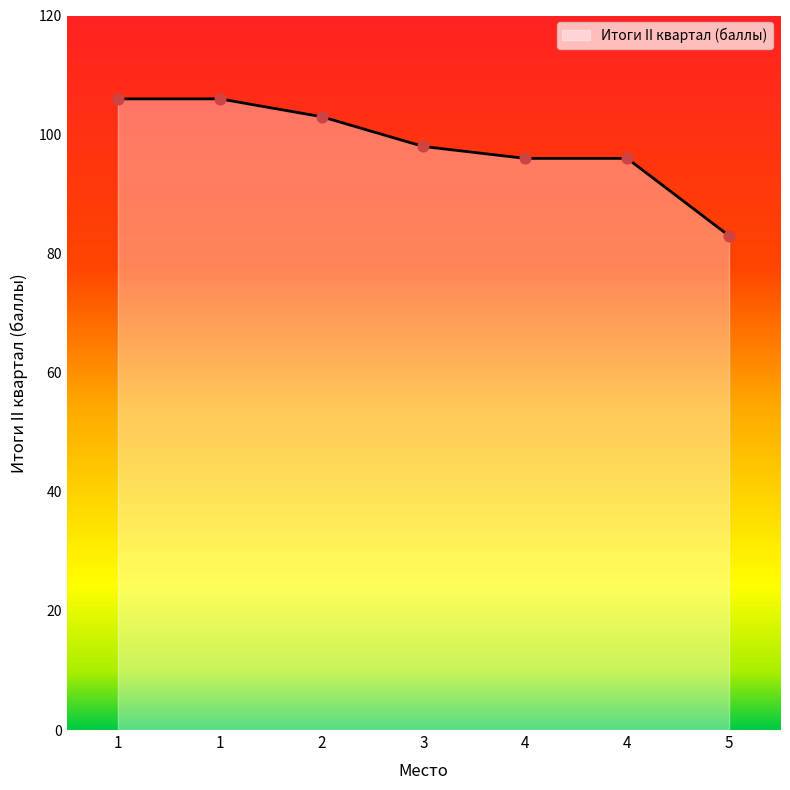

Count the number of categories in the chart.

7